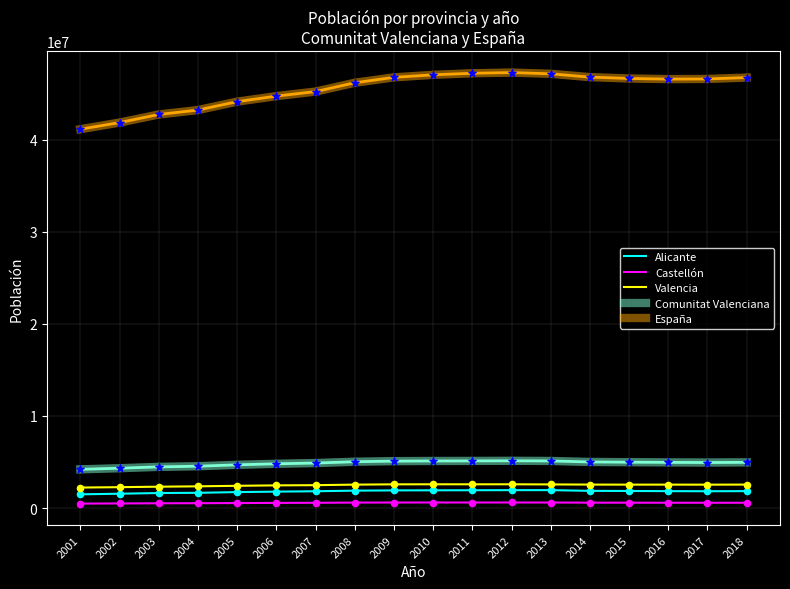

Which series has the largest total across all categories?

España